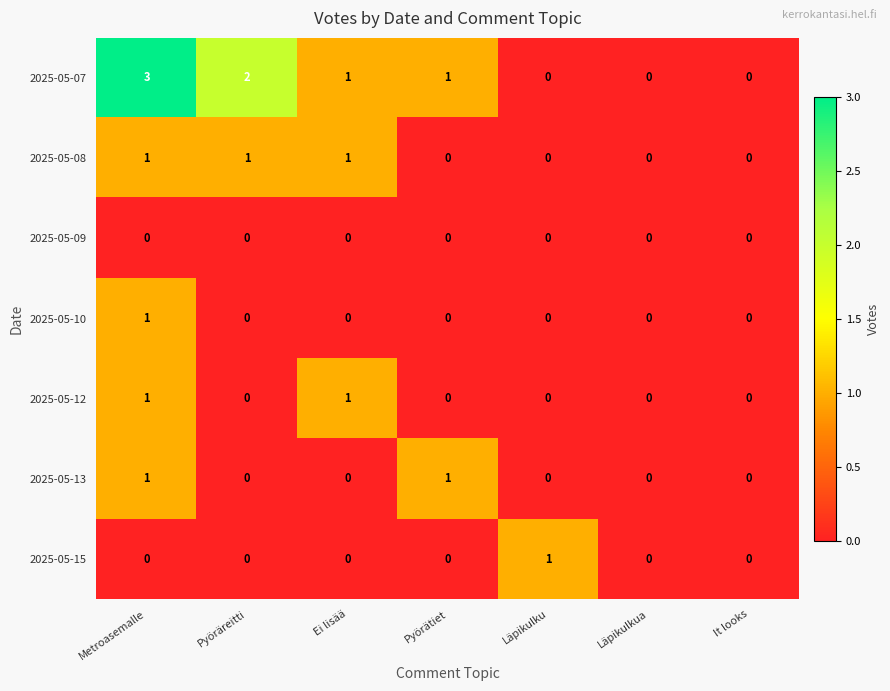

Which series has the largest range (max minus min)?

2025-05-07